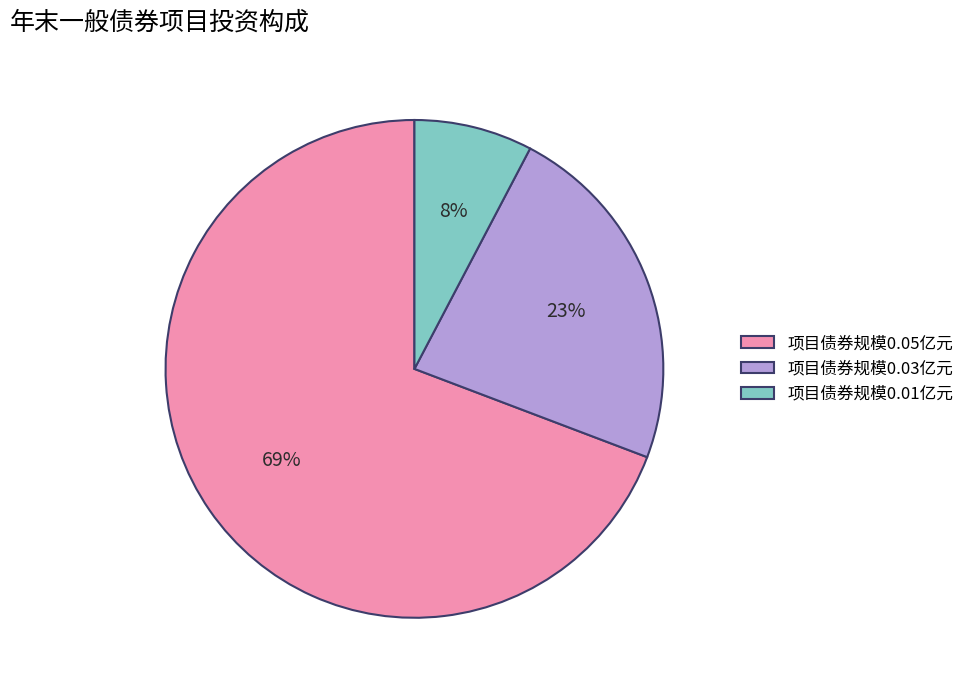

Is there a majority slice in this chart?

Yes